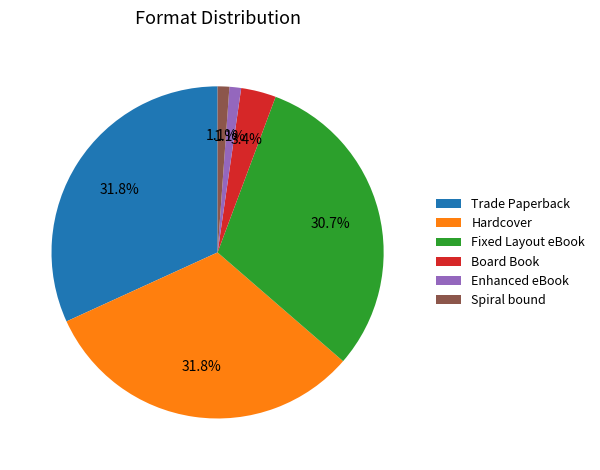

Is it true that Trade Paperback is 32% of the pie?

True